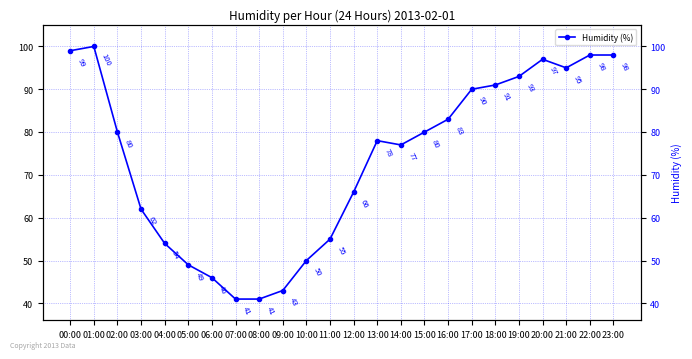

What is the label of the 3rd point from the left?

02:00